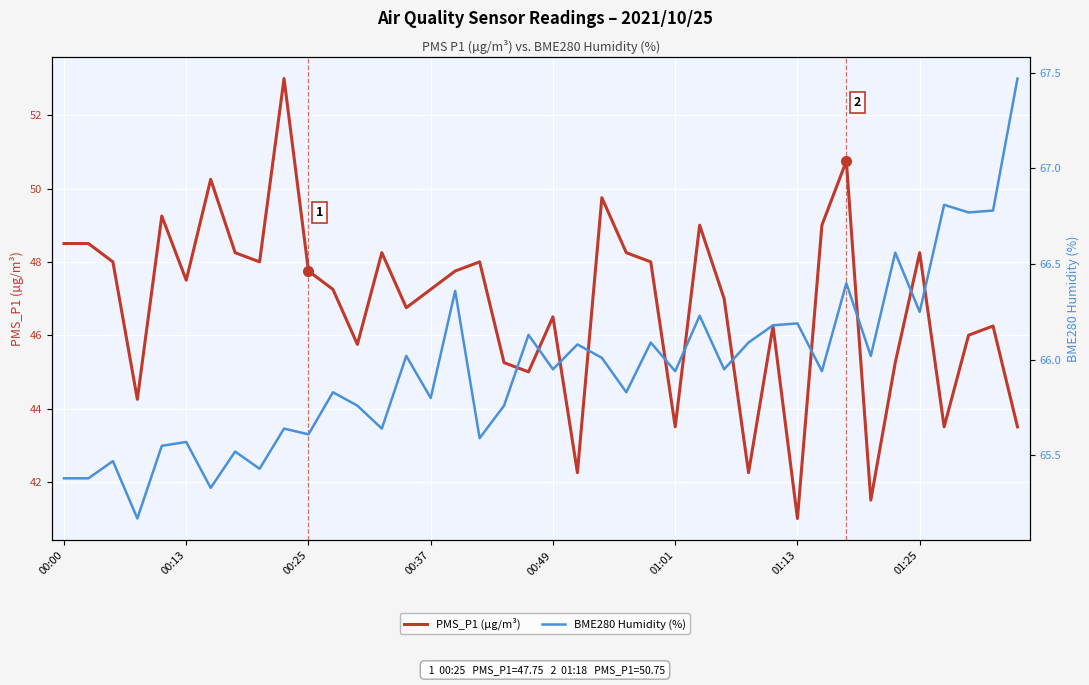

Rank the series at 16 from highest to lowest value.

BME280 Humidity (%), PMS_P1 (µg/m³)